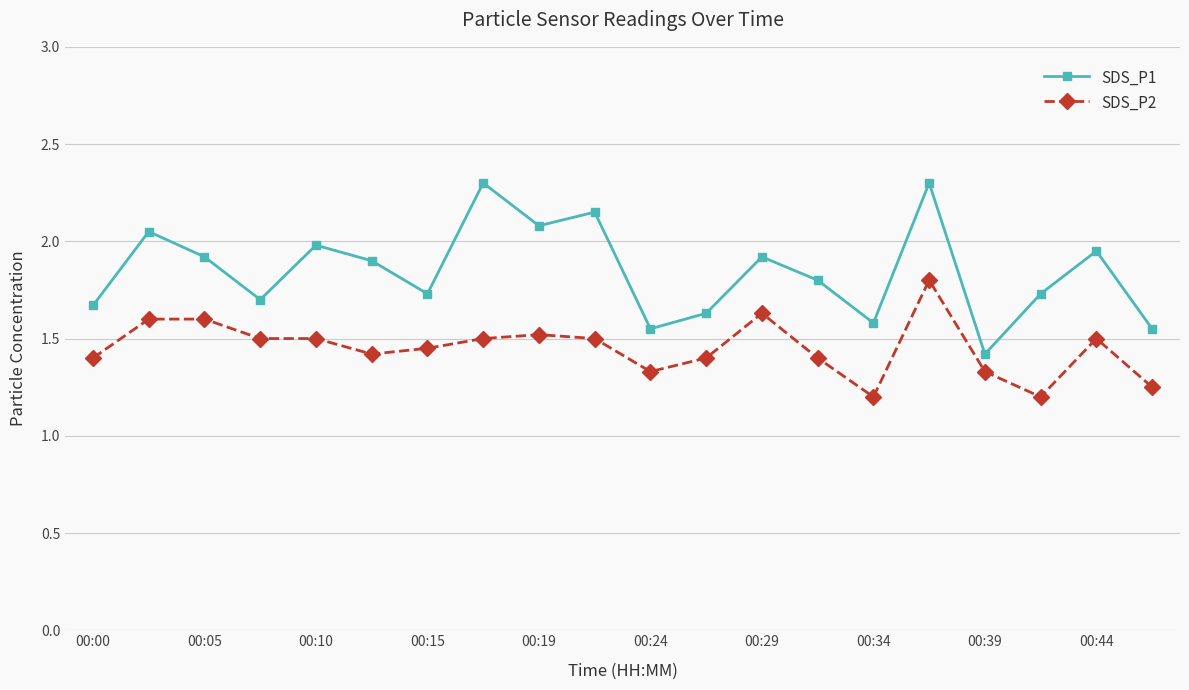

List the series in order of their peak value, lowest first.

SDS_P2, SDS_P1